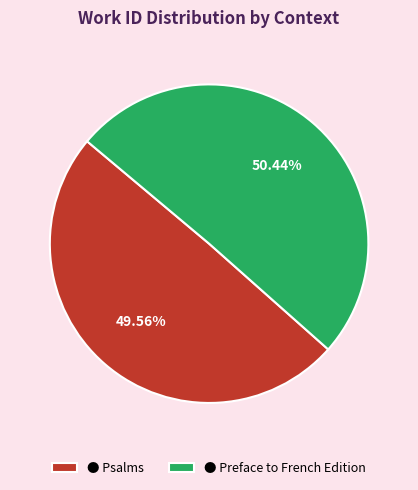

Approximately how many times larger is the value at ● Preface to French Edition compared to ● Psalms?

1.0